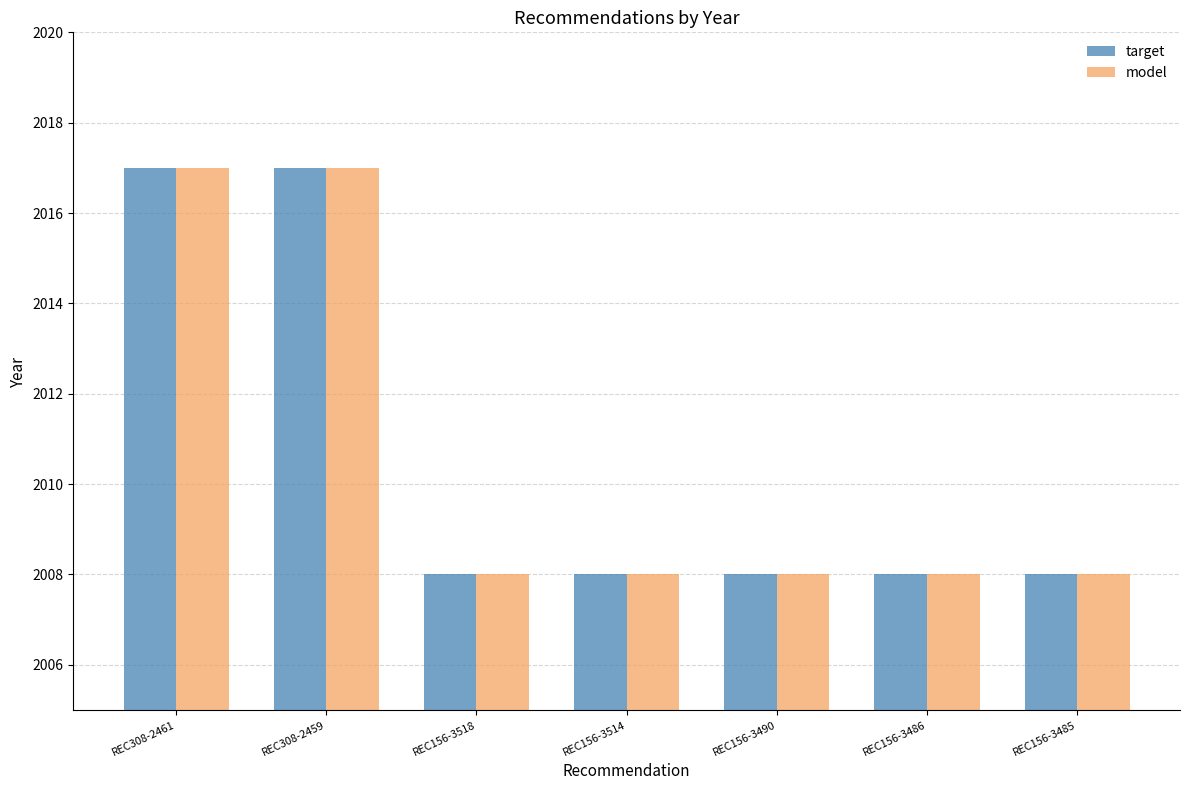

What is the sum of the model values at REC308-2461 and REC156-3514?

4025